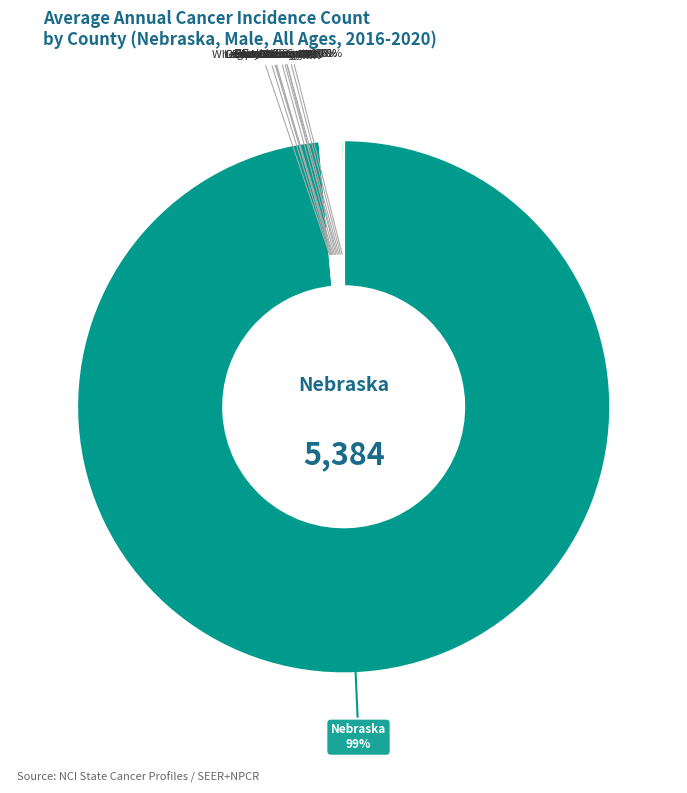

What is the largest slice in the pie chart?

Nebraska